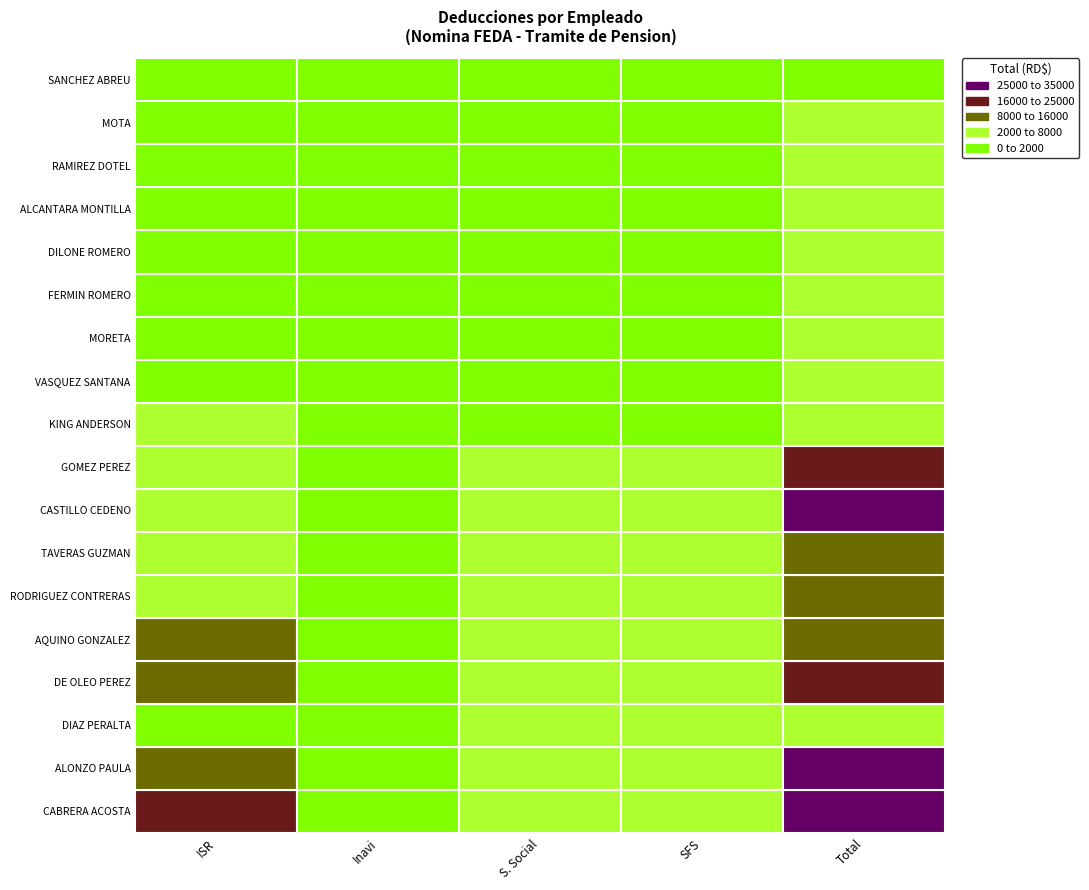

What is the average value of the JUAN ANTONIO RAMIREZ DOTEL series?

1107.4